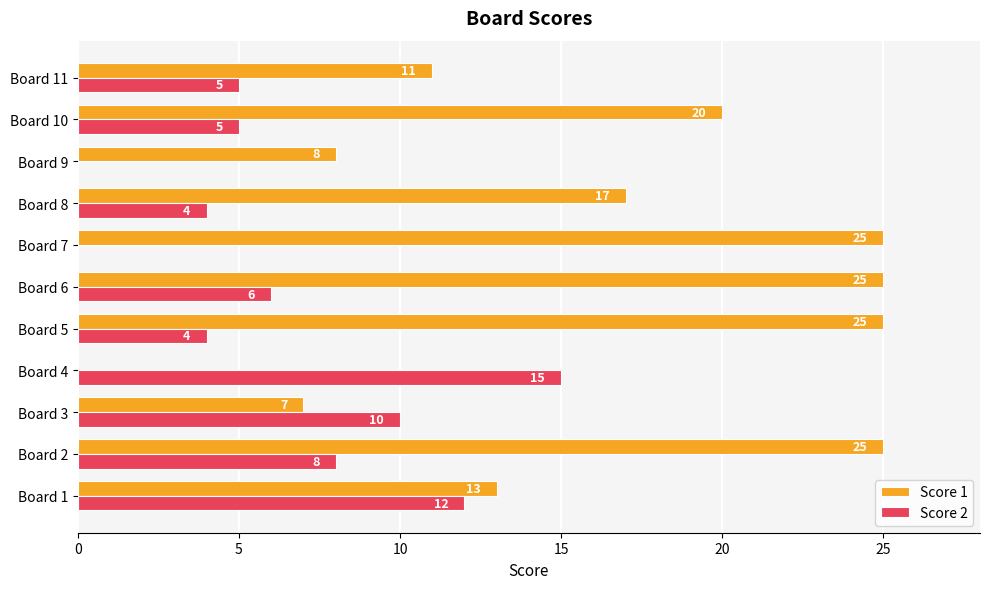

What are all the series names shown in the legend?

Score 1, Score 2